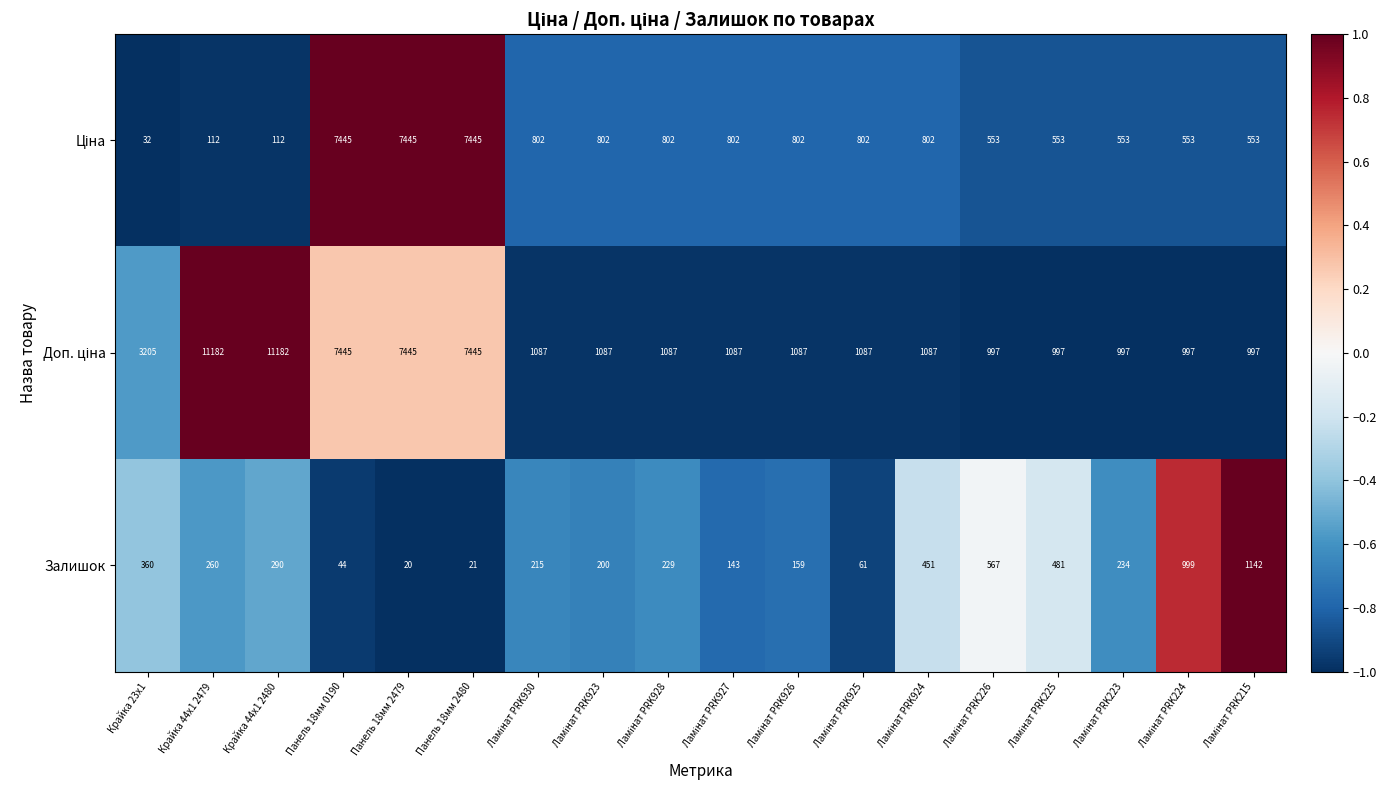

What is the smallest value displayed?

20